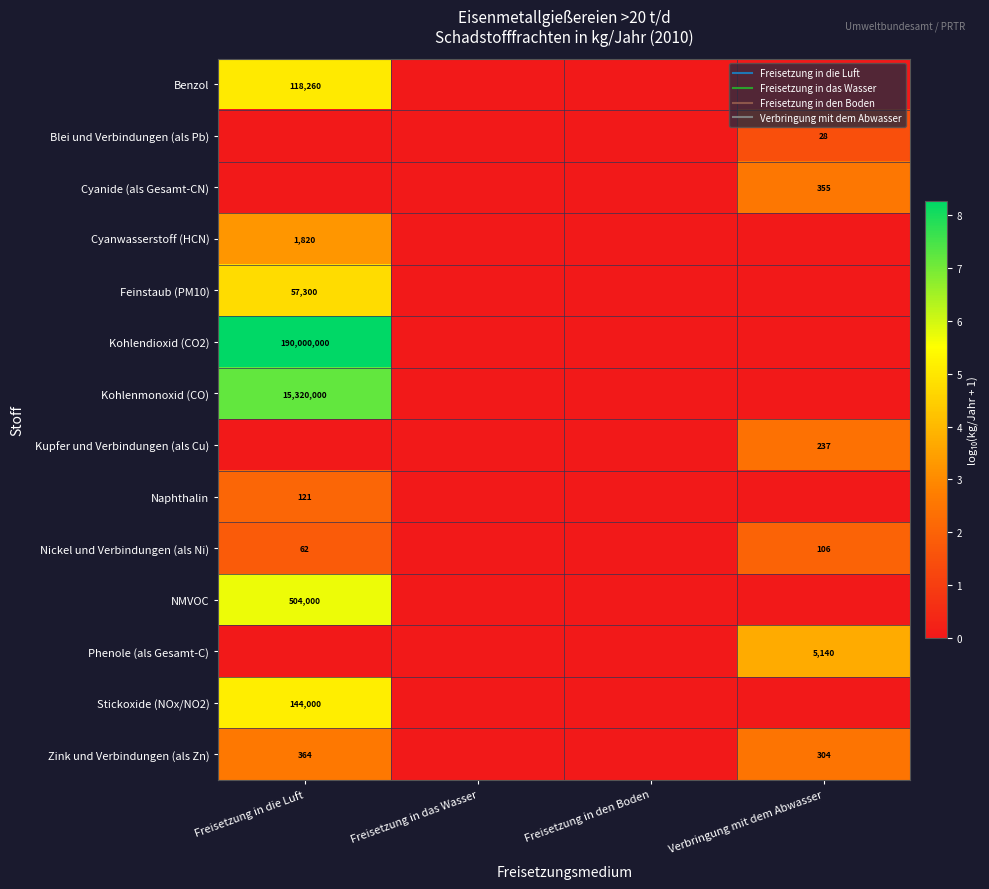

What is the maximum value for NMVOC?

5.7